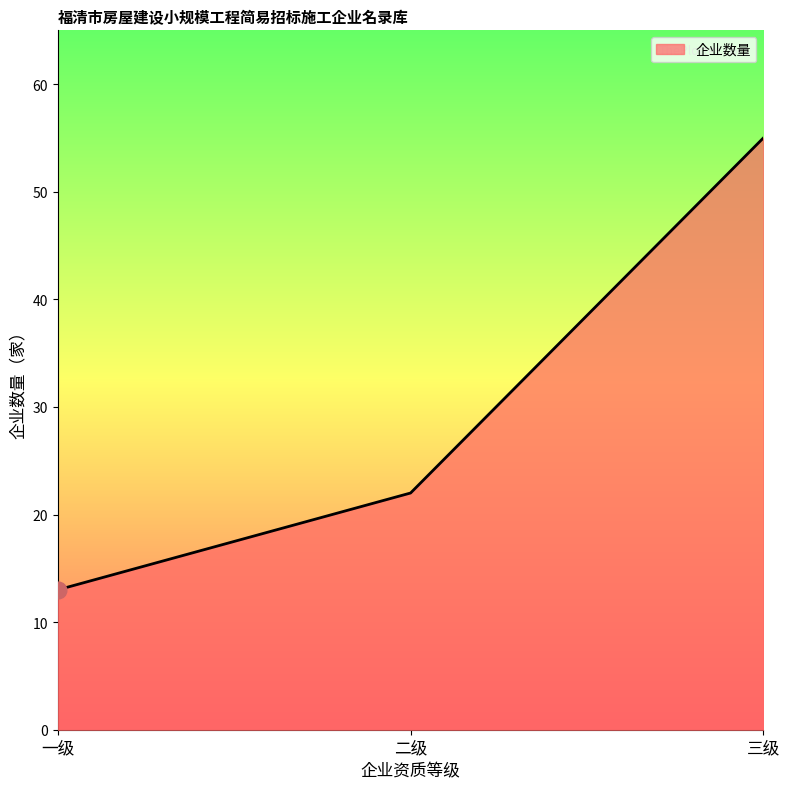

Reading right to left, what are all the values shown in this chart?

三级=55	二级=22	一级=13